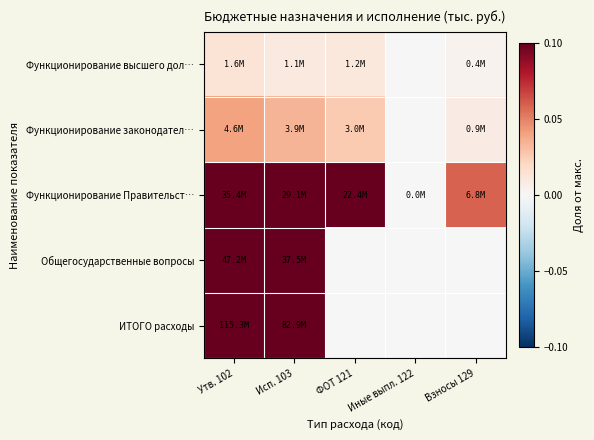

What is the total value across all series at Взносы 129?

0.1